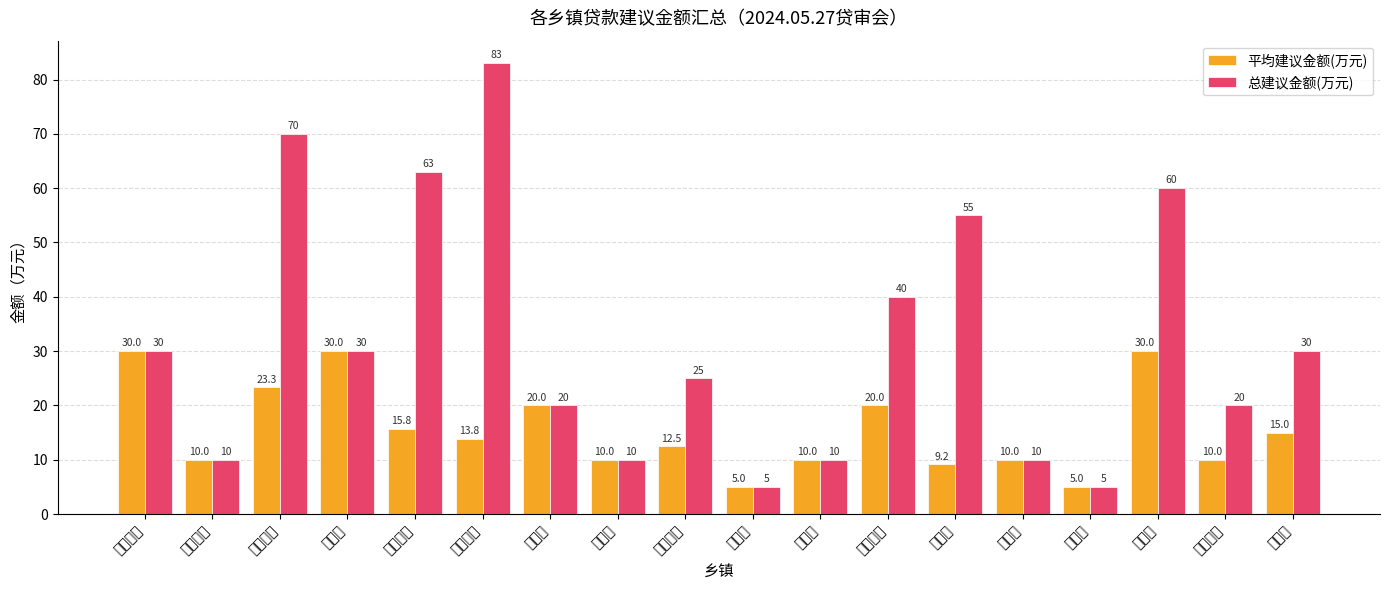

Which series has the widest spread of values?

总建议金额(万元)